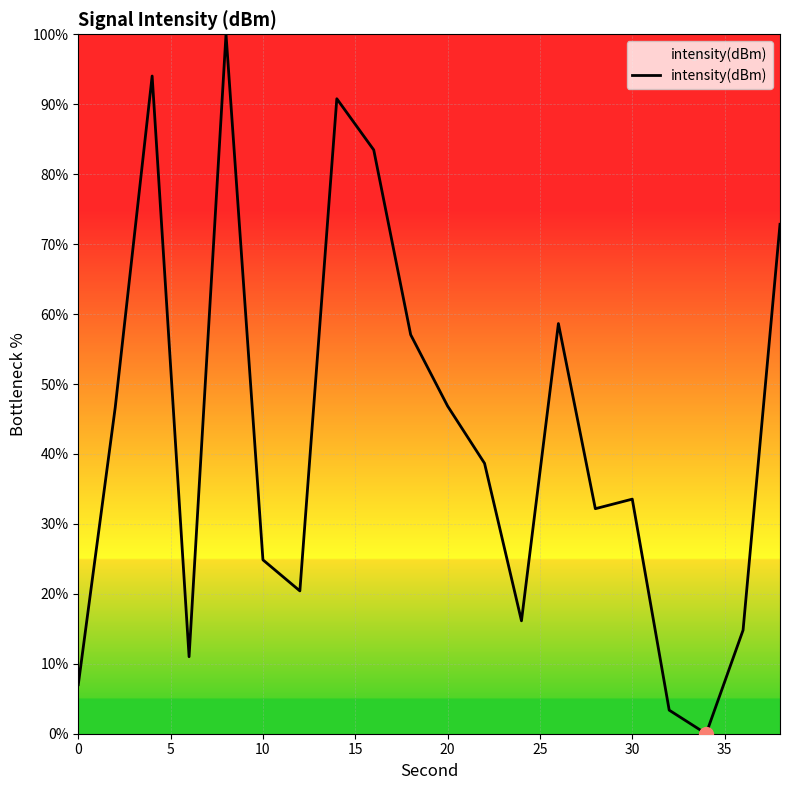

What is the maximum value shown in the chart?

100.0